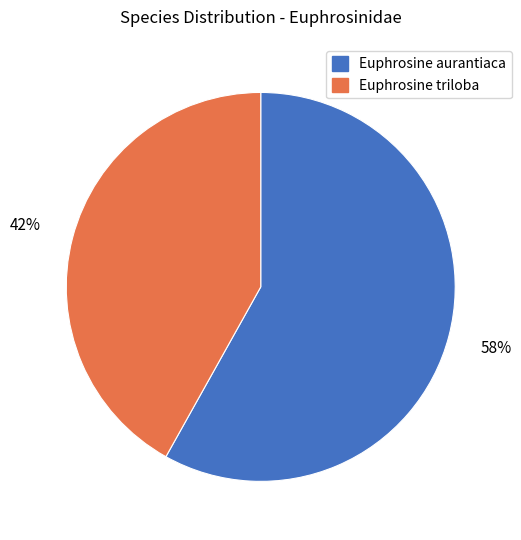

Combined, do Euphrosine triloba and Euphrosine aurantiaca account for over 50%?

Yes